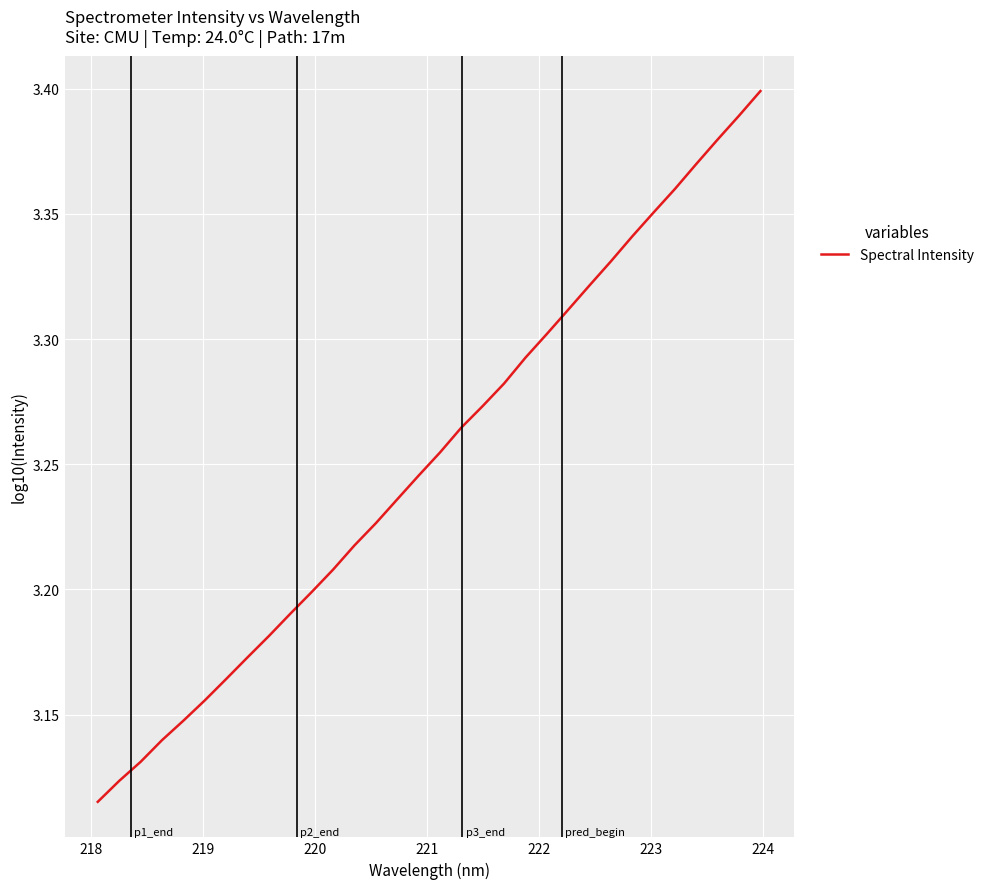

How many lines are shown in the chart?

1